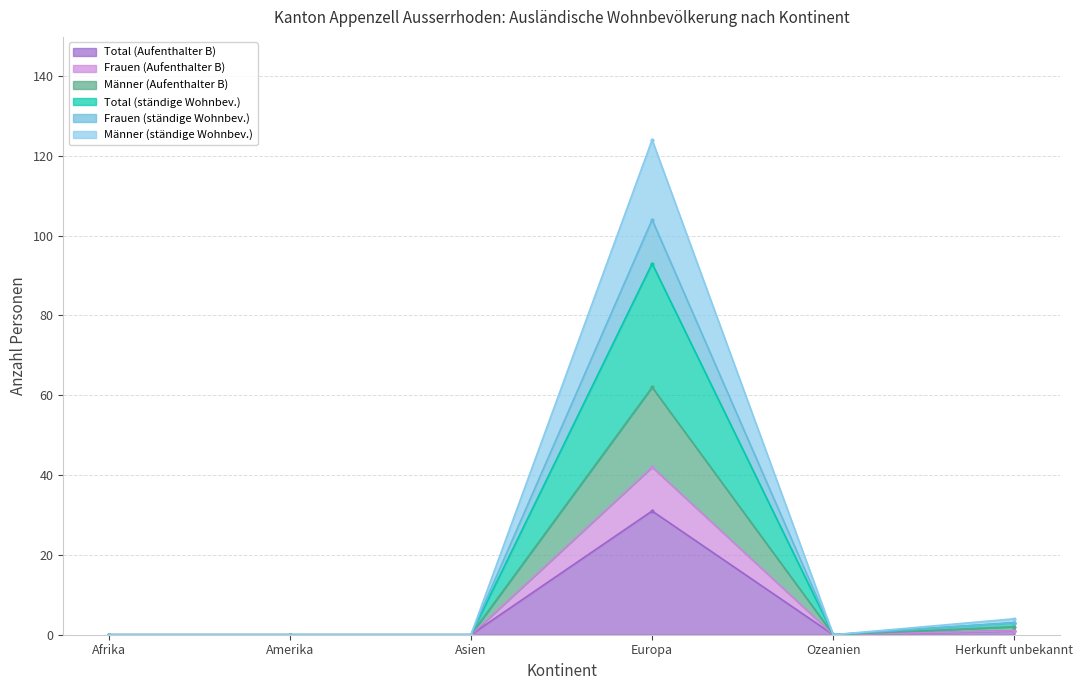

What is the label of the 3rd point from the left?

Asien